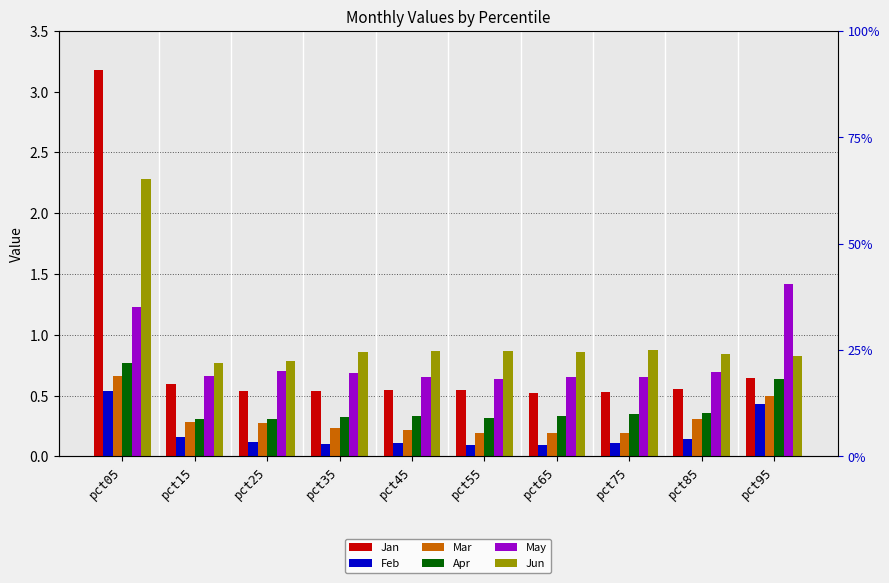

What is the difference between the maximum and minimum values in the Feb series?

0.4